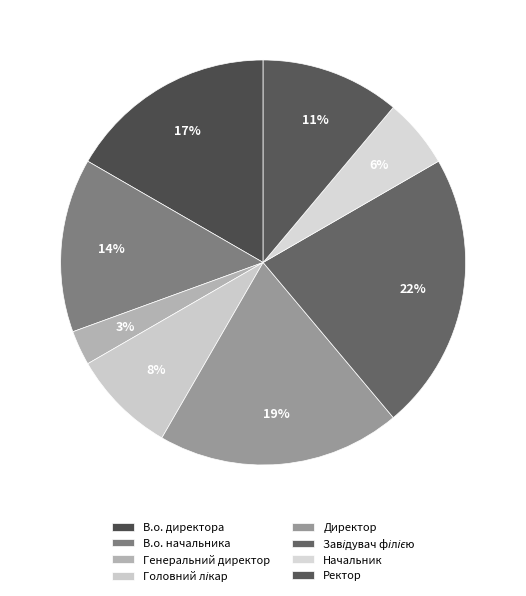

How many segments does this pie chart have?

8